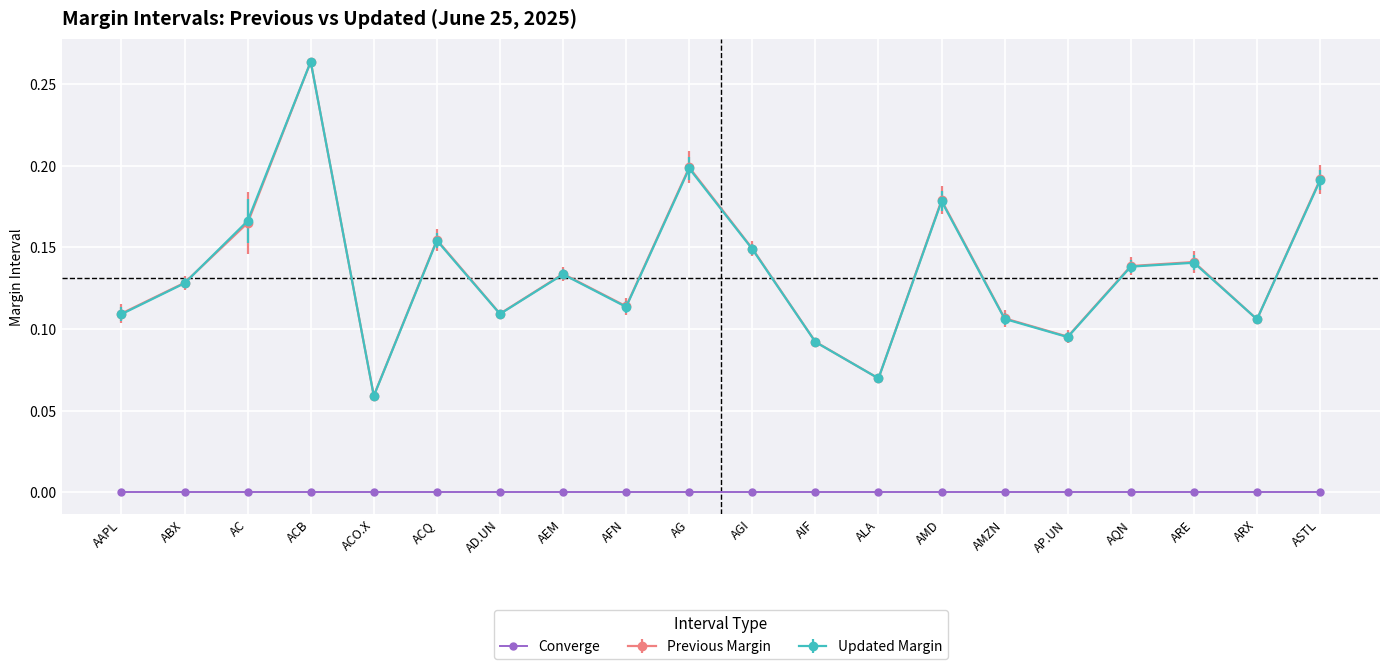

Between which two adjacent categories do Previous Margin and Updated Margin first intersect?

ABX and AC